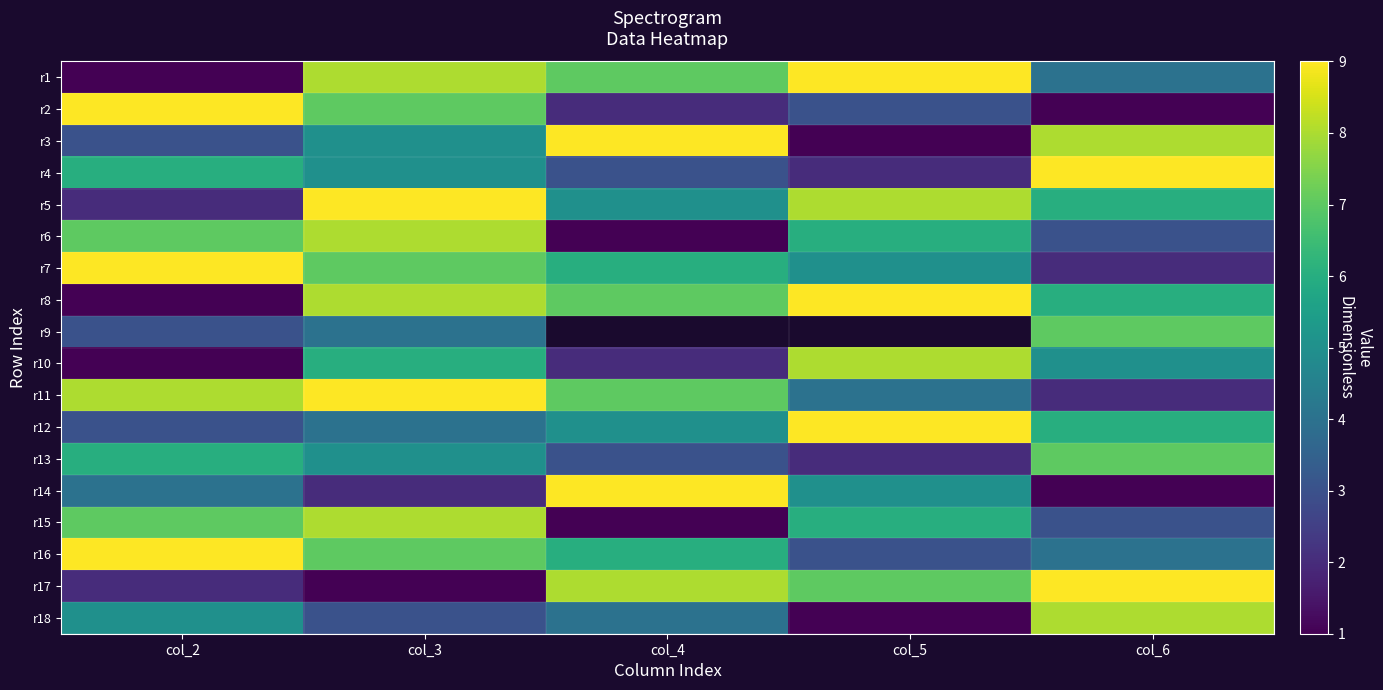

What is the spread (max minus min) of values at col_5?

8.0